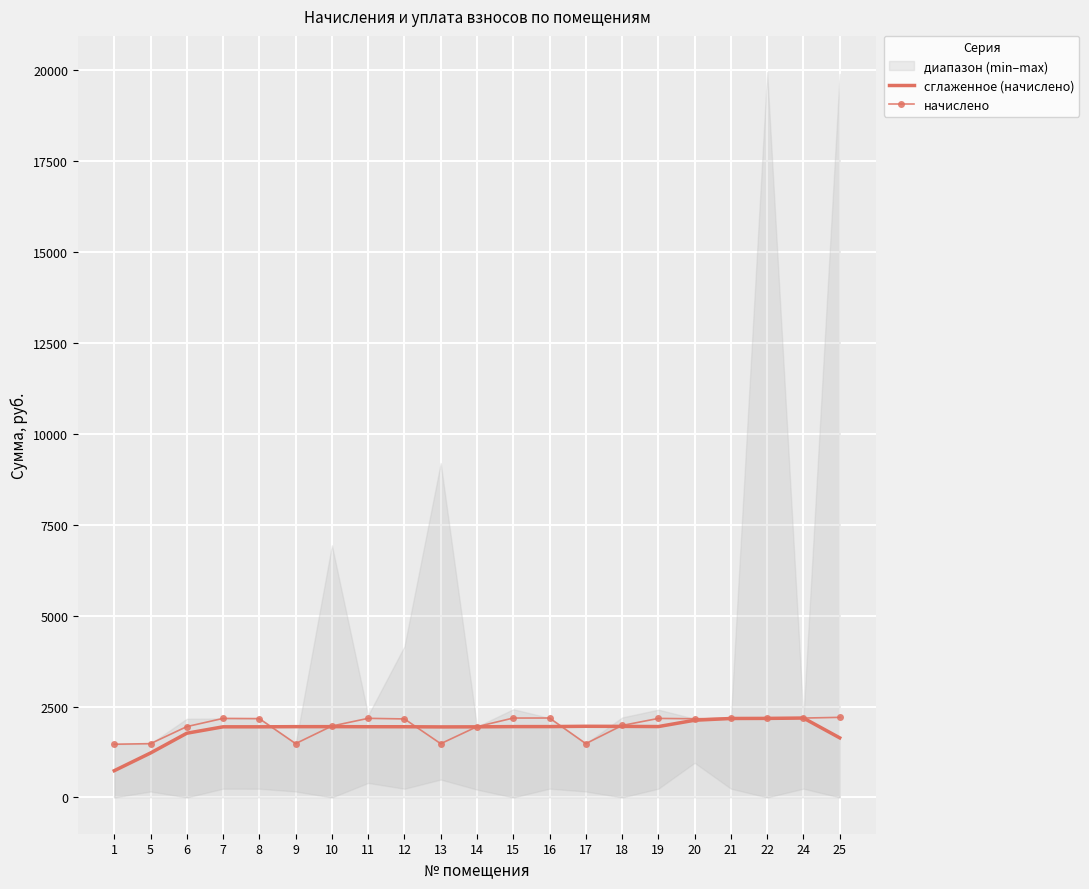

Is the value of начислено at 1 greater than the value of сглаженное (начислено) at 13?

No